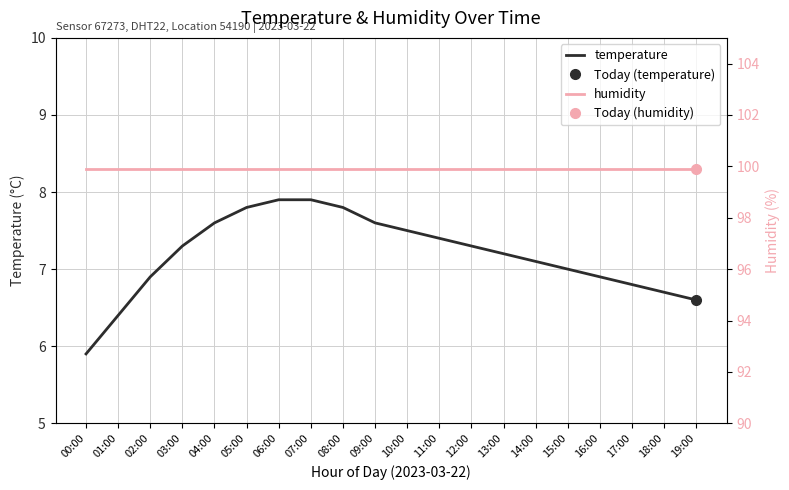

At which category is the sum across all series the highest?

06:00